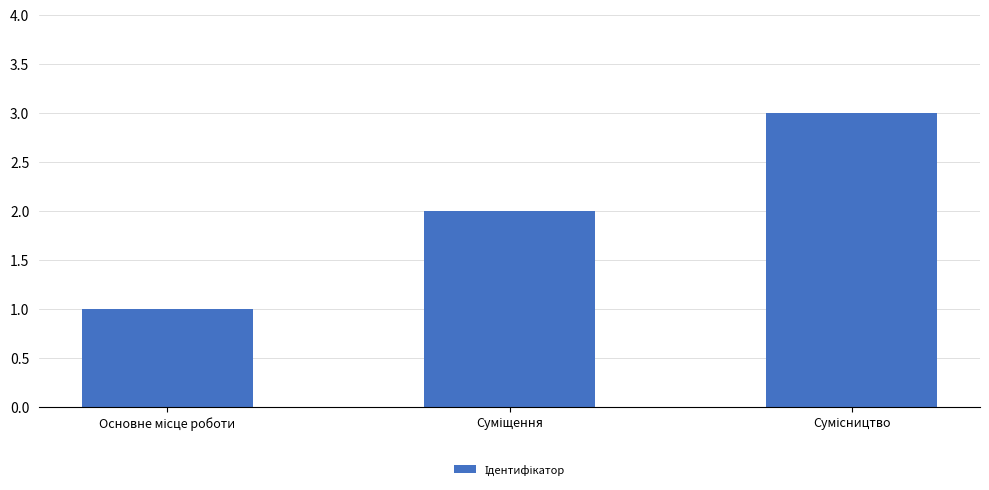

What is the sum of all values?

6